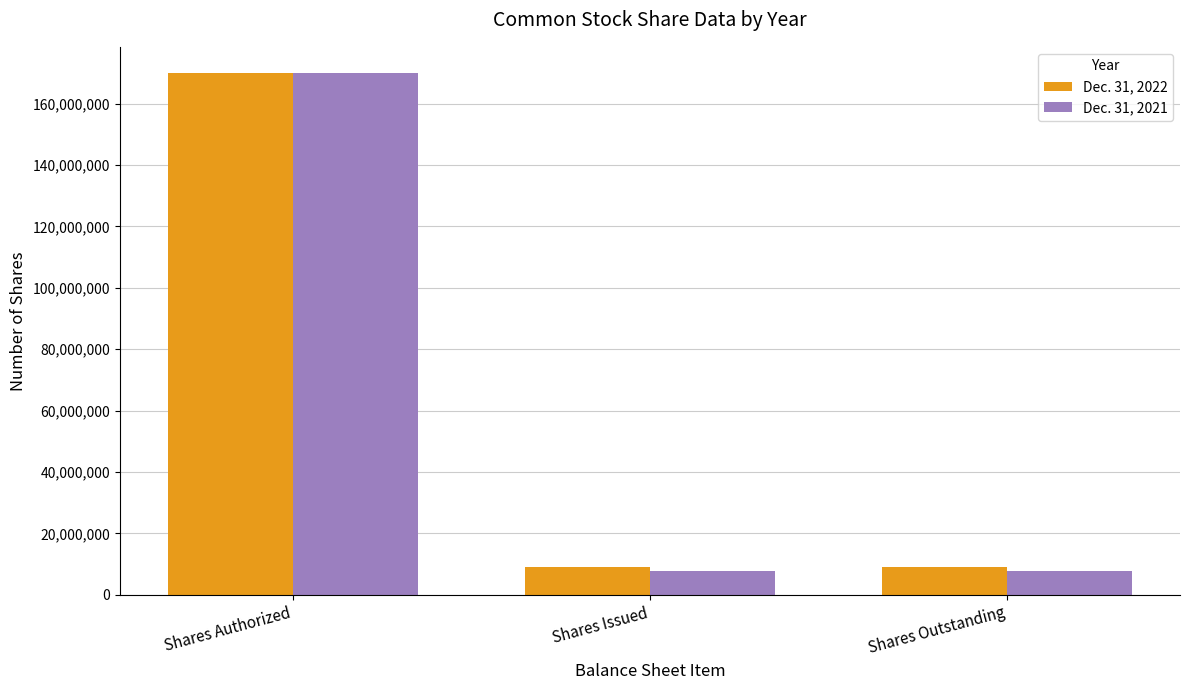

The value of Dec. 31, 2022 at Shares Issued is 15132296. True or false?

False